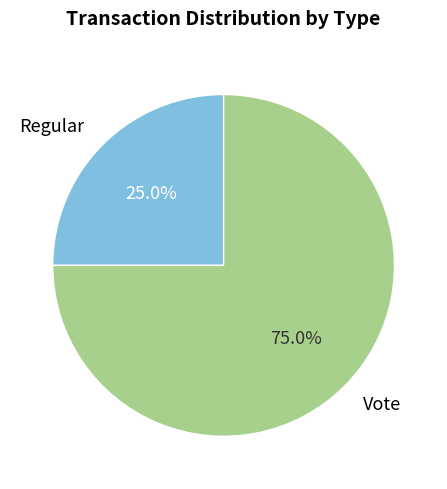

True or false: Vote accounts for 64% of the total.

False